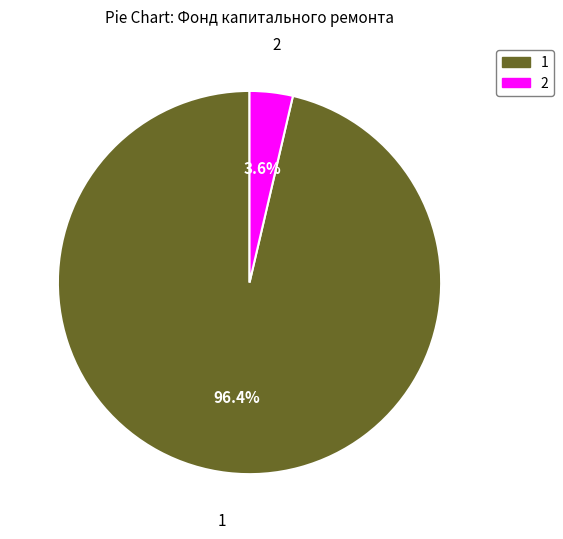

Which category accounts for the majority?

1